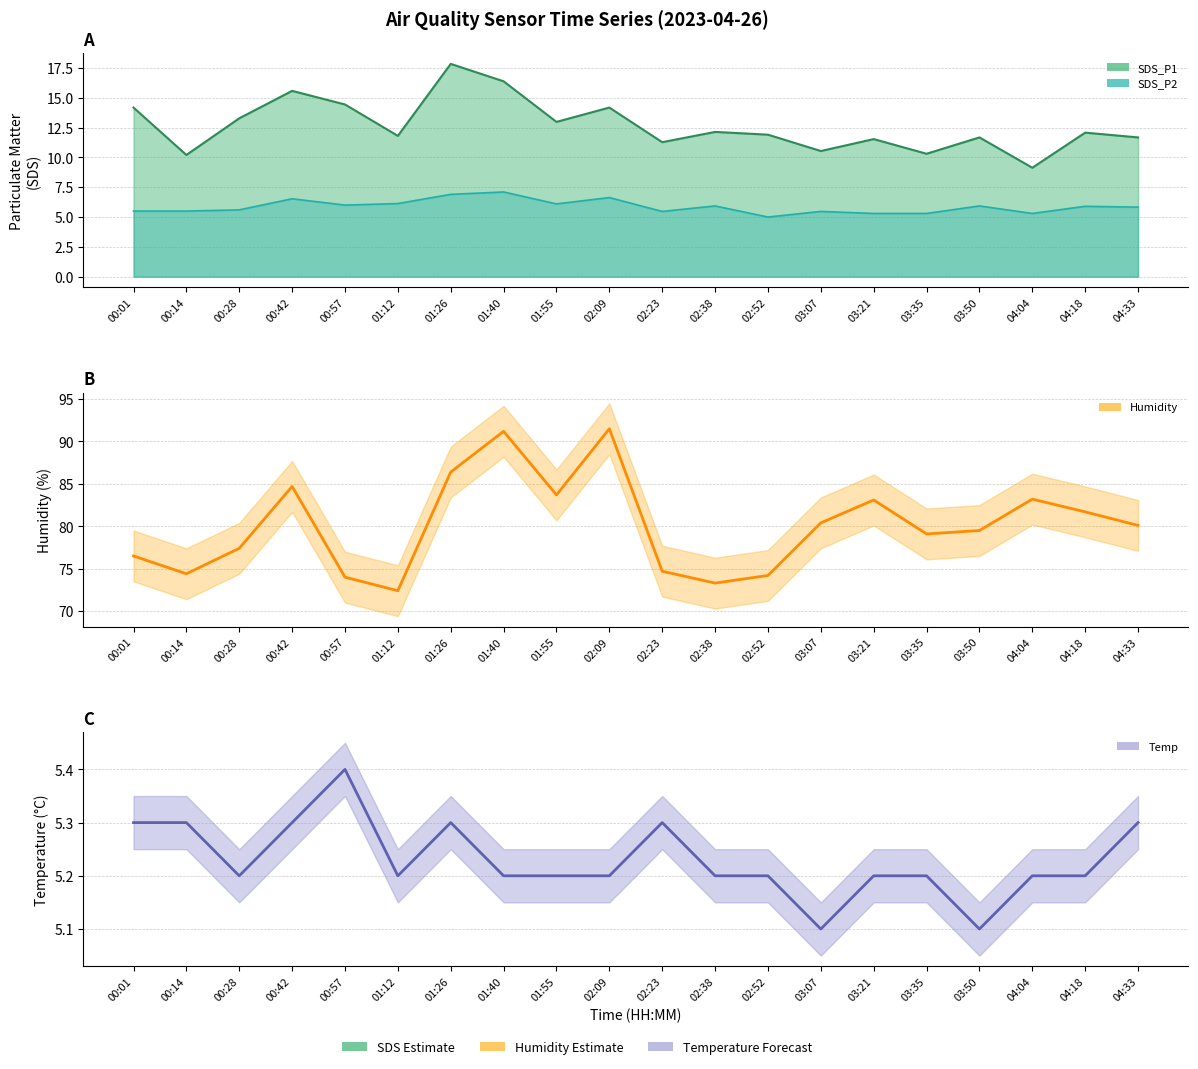

What is the sum of the Temp values at 02:52 and 04:04?

10.4